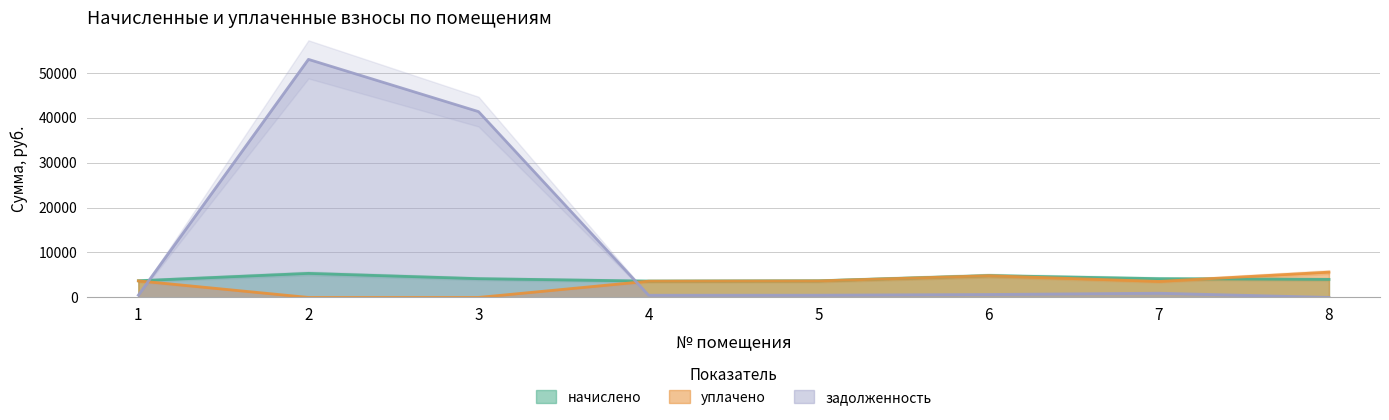

At how many categories does at least one series exceed 39818?

2